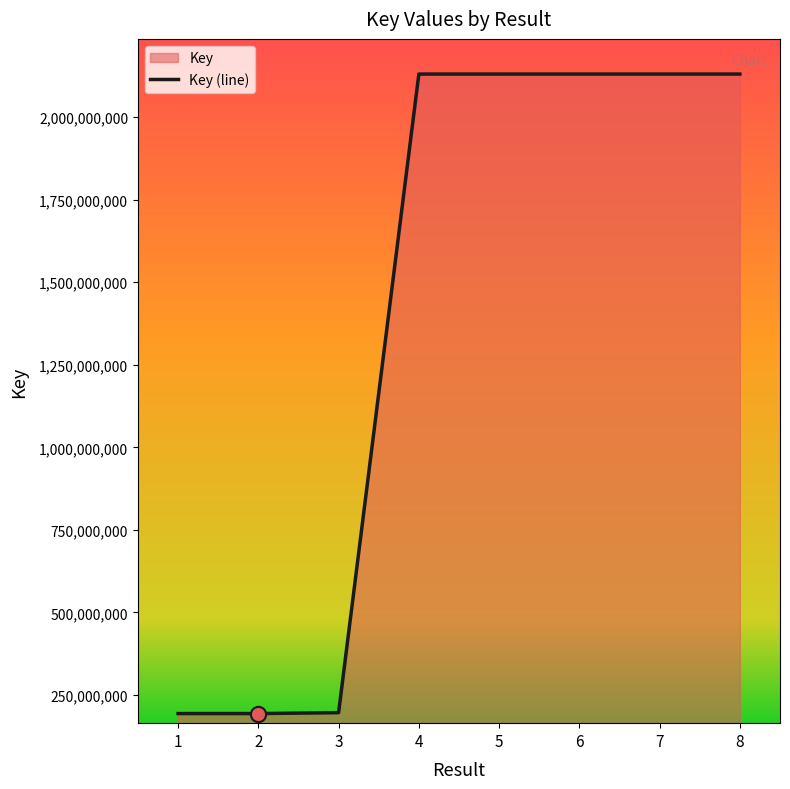

Between 5 and 6, which is larger?

6